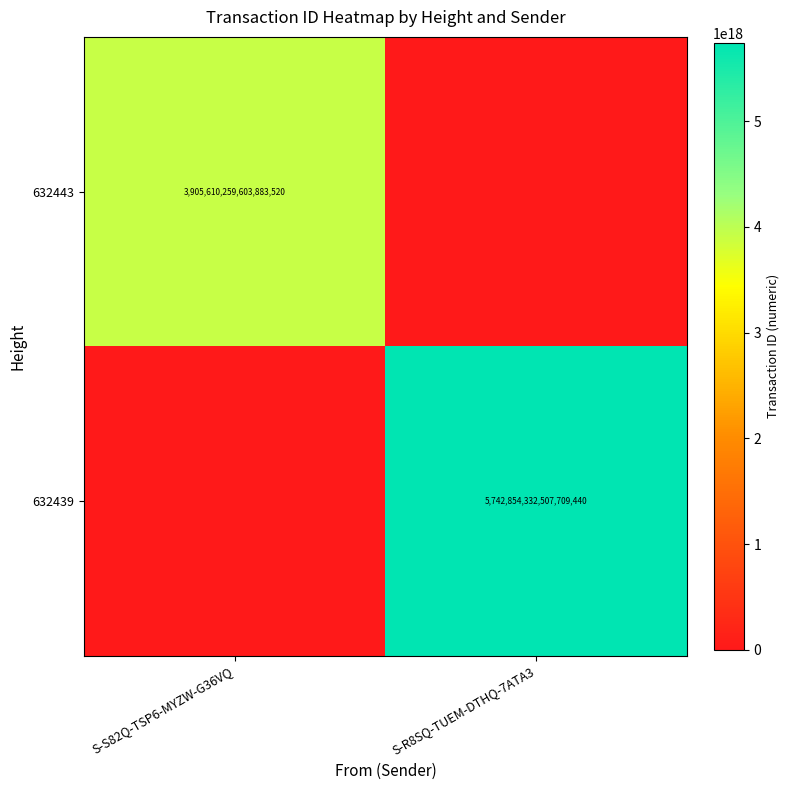

At S-S82Q-TSP6-MYZW-G36VQ, list the series in order from smallest to largest.

632439, 632443